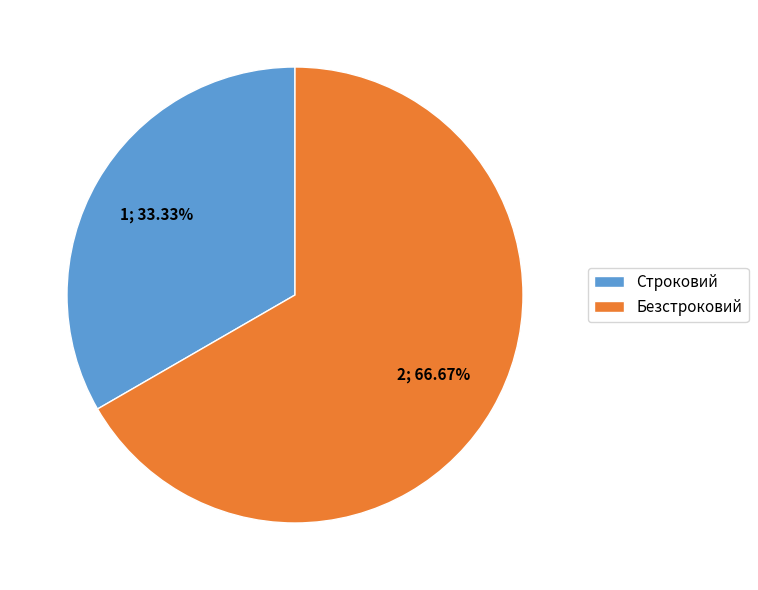

Which slice is the largest?

Безстроковий